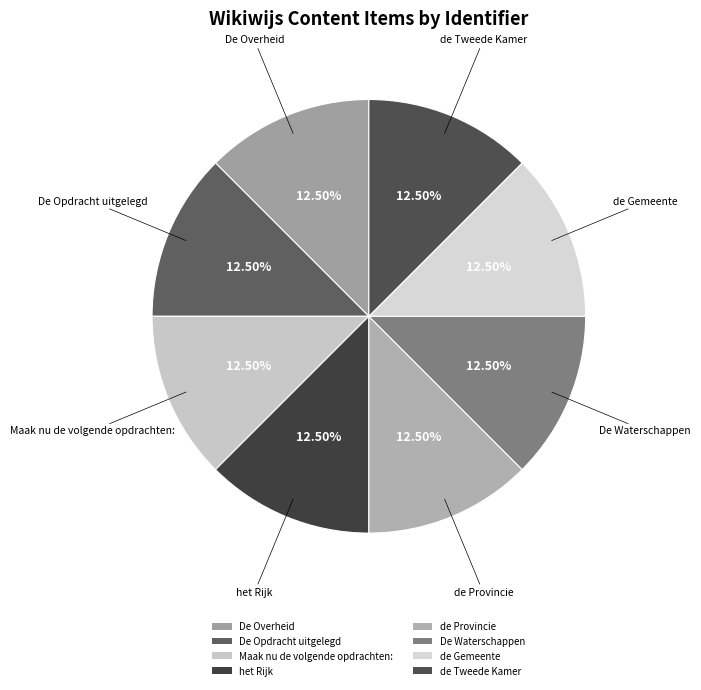

Do het Rijk and De Opdracht uitgelegd together represent more than half of the pie?

No